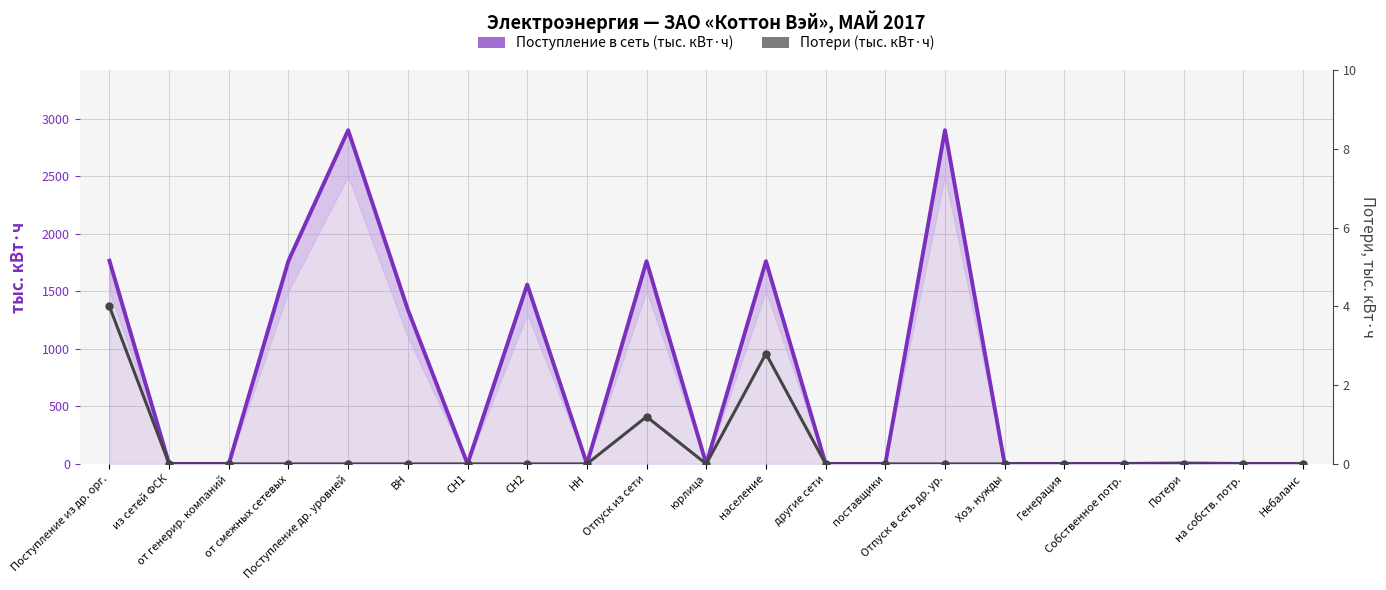

What is the highest value of the Потери (тыс. кВт·ч) series?

4.0